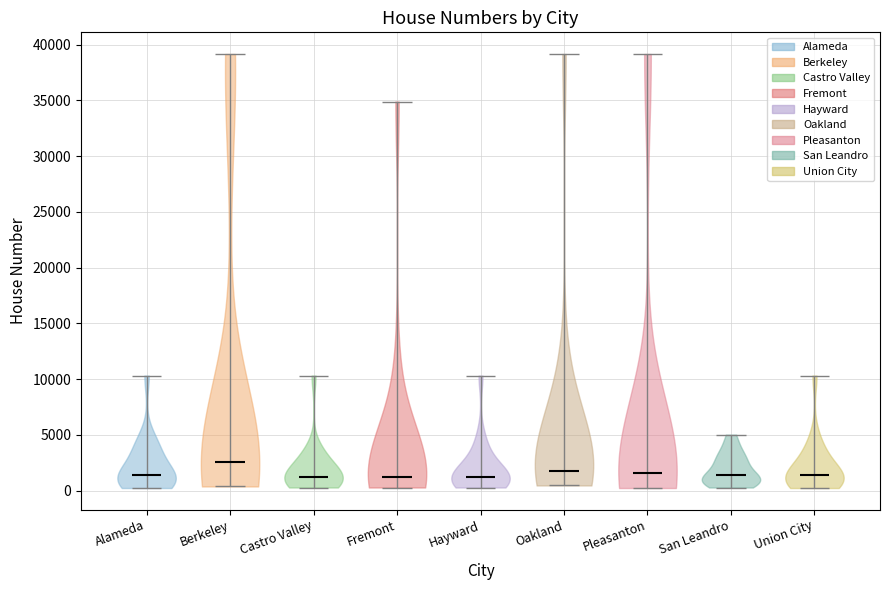

Reading left to right, read every violin against the y-axis: where its median line is, and the lowest and highest points it reaches. The values are not printed on the chart, so give them approximately, as read against the axis.

Alameda: median line 1500, lowest point 0, highest point 10500
Berkeley: median line 2500, lowest point 500, highest point 39000
Castro Valley: median line 1000, lowest point 500, highest point 10500
Fremont: median line 1000, lowest point 500, highest point 35000
Hayward: median line 1000, lowest point 500, highest point 10500
Oakland: median line 2000, lowest point 500, highest point 39000
Pleasanton: median line 1500, lowest point 0, highest point 39000
San Leandro: median line 1500, lowest point 500, highest point 5000
Union City: median line 1500, lowest point 0, highest point 10500